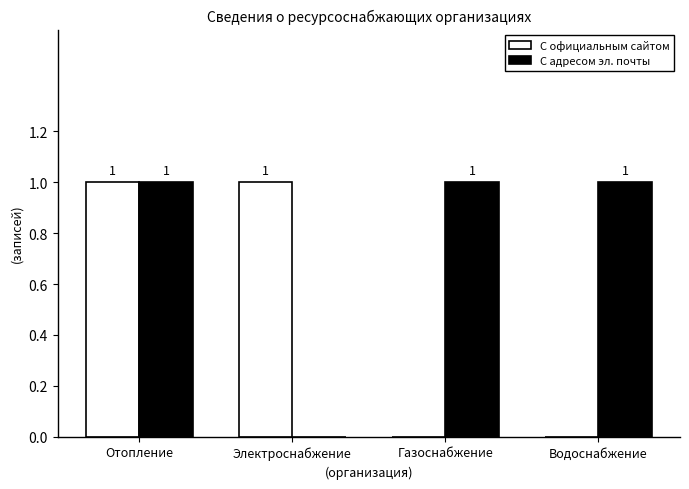

What are all the series names shown in the legend?

С официальным сайтом, С адресом эл. почты